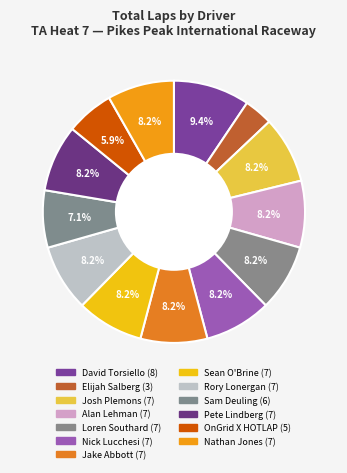

How many slices are in this pie chart?

13